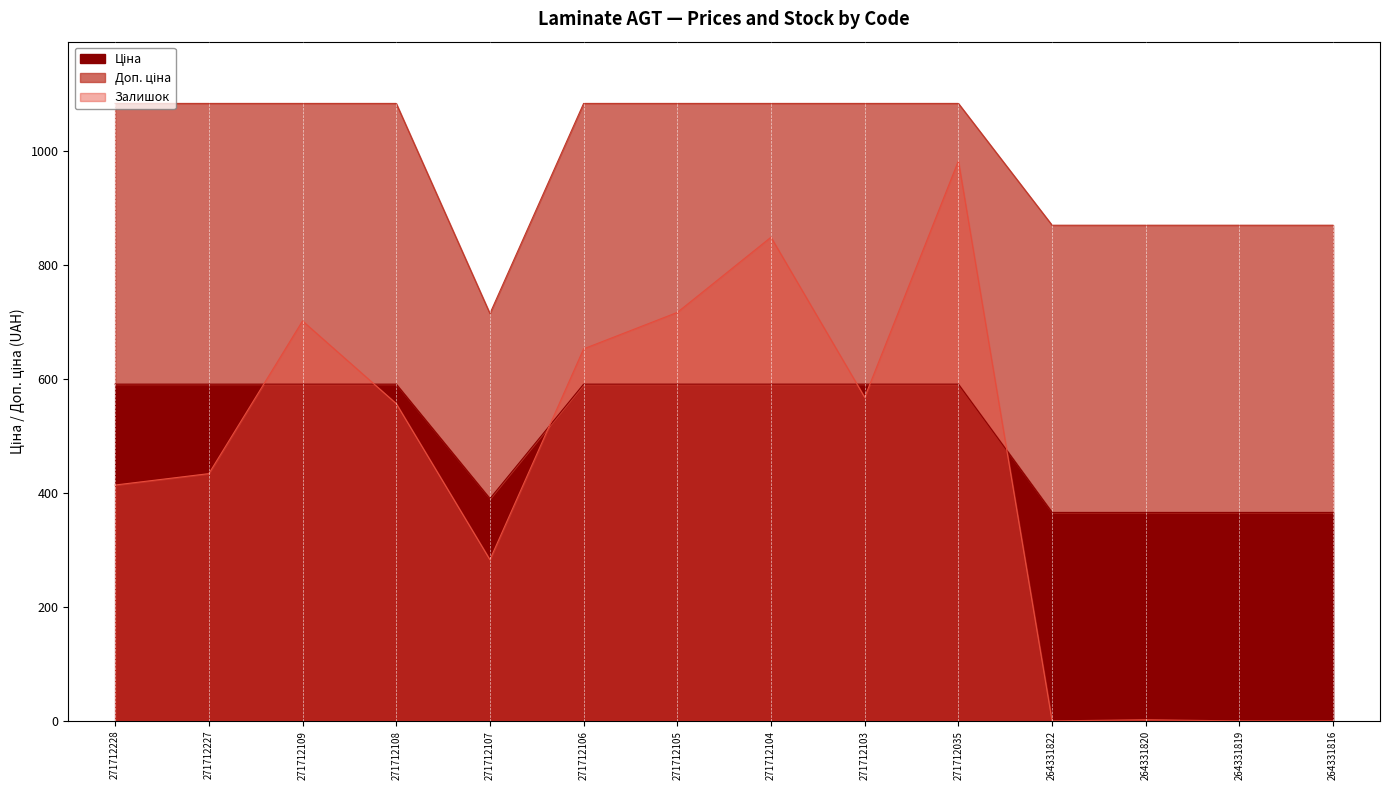

At which category is the sum across all series the highest?

271712035